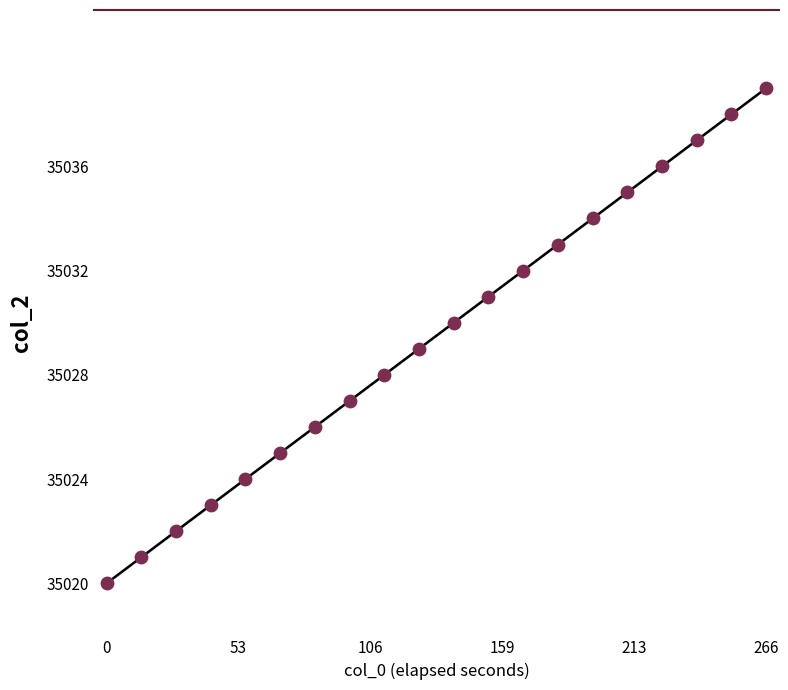

What is the range of Y values (max minus min)?

19